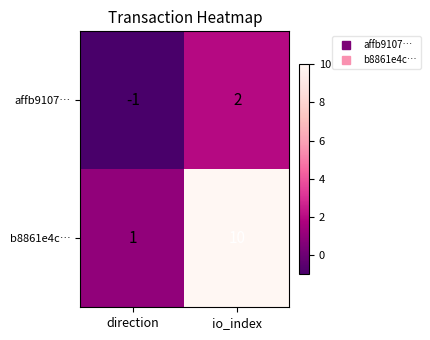

The value of affb9107… at direction is -1. True or false?

True